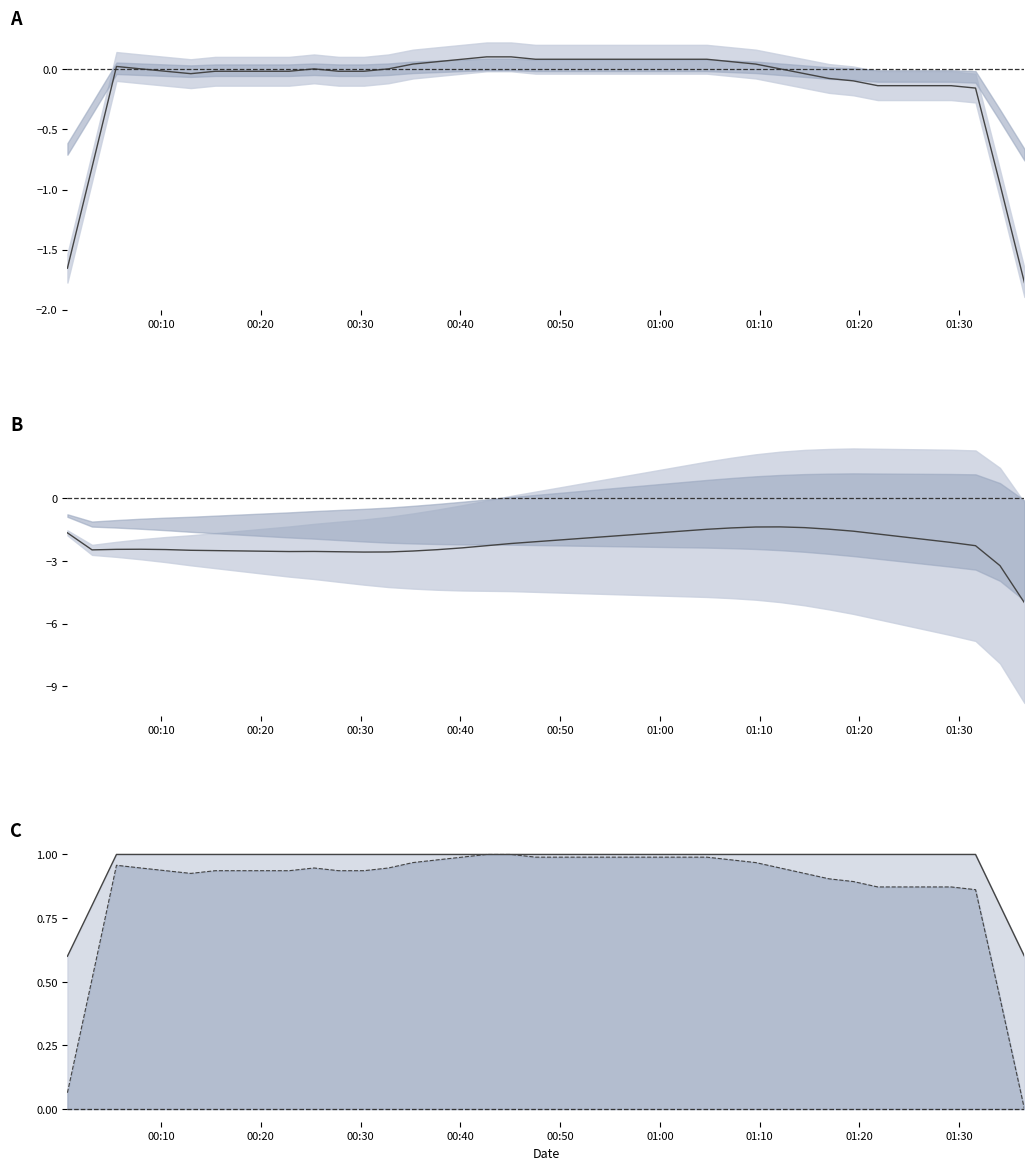

How many values in temp line are above zero?

39